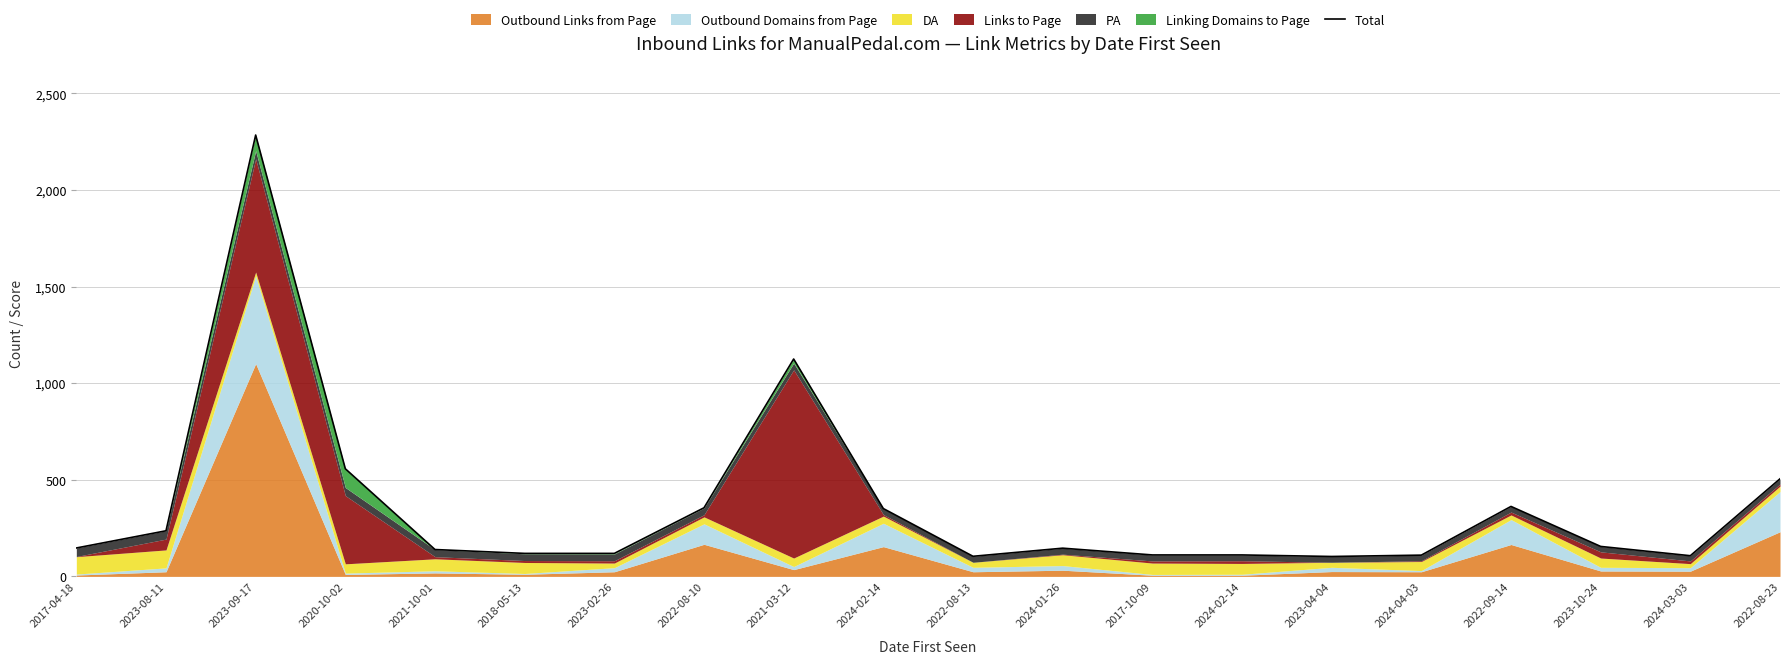

What is the smallest value displayed?

103